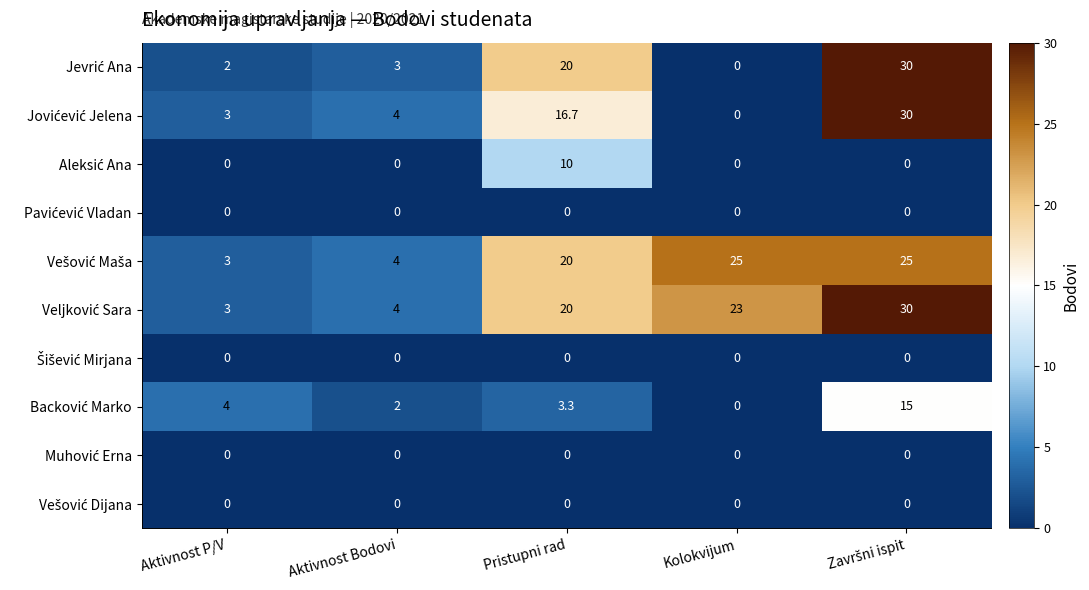

What is the difference between the highest and lowest values at Kolokvijum?

25.0